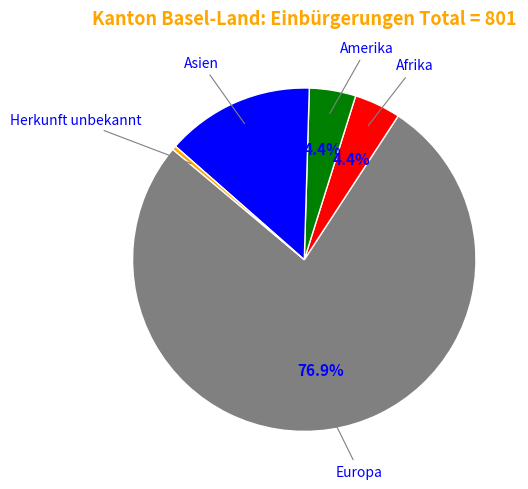

Does any single category account for the majority?

Yes